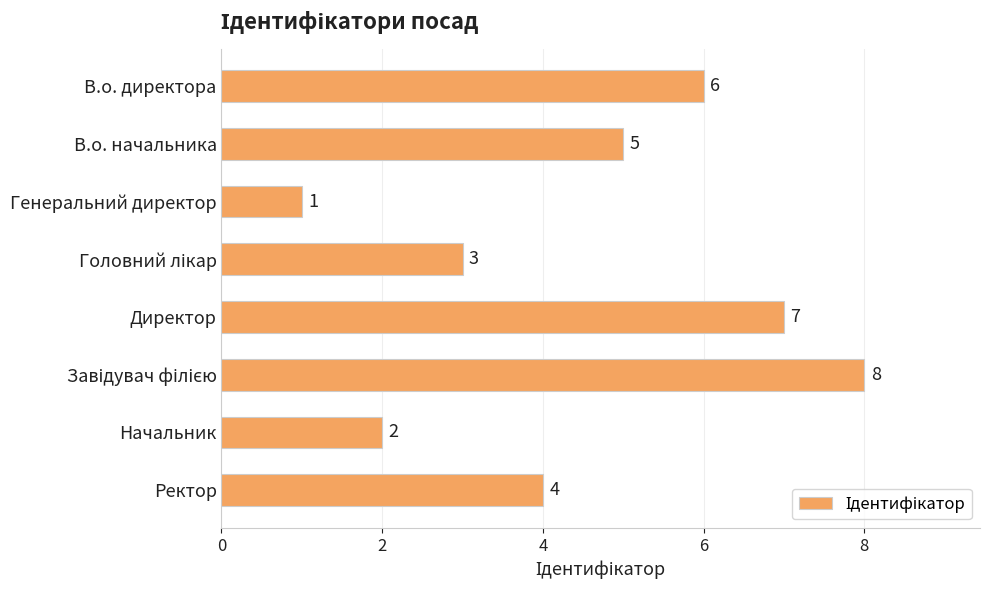

Count the number of data series in this chart.

1